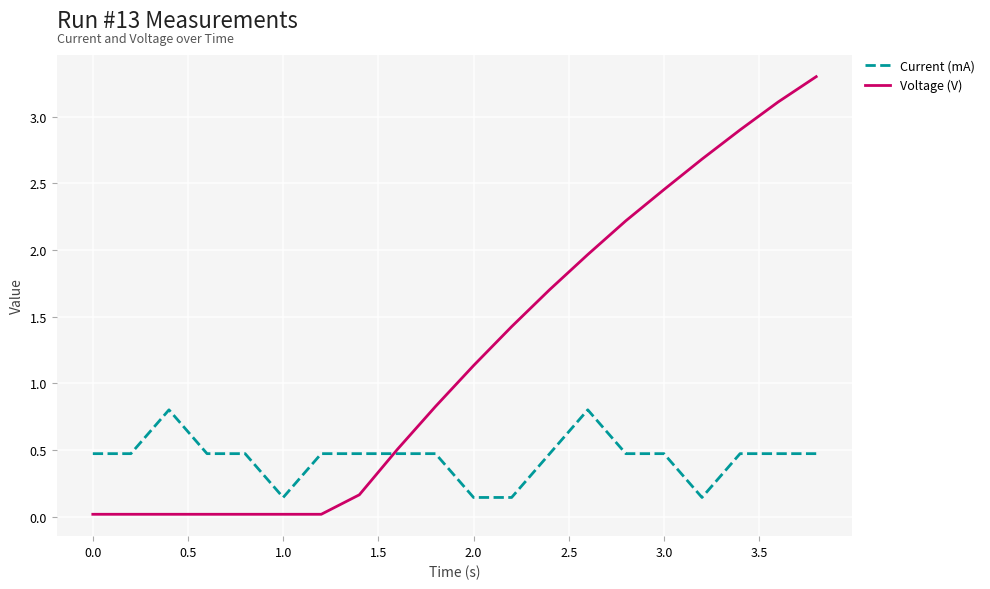

True or false: Voltage (V) and Current (mA) intersect in this chart.

True